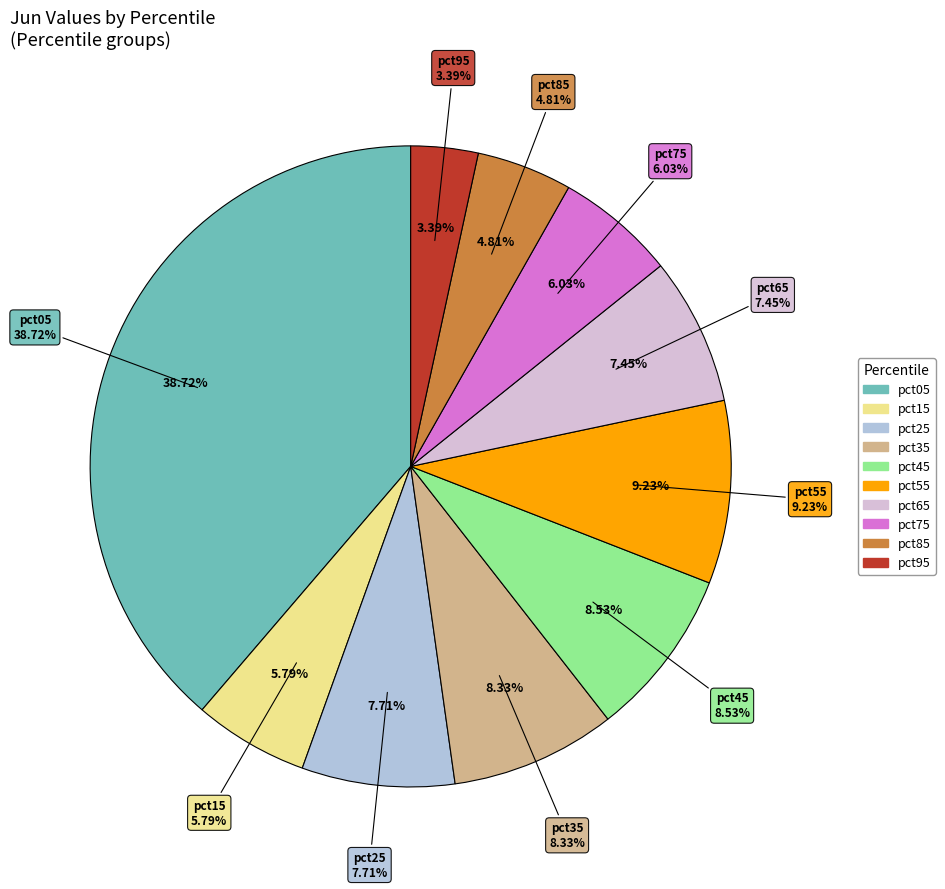

To the nearest percent, what percentage of the pie is pct05?

39%